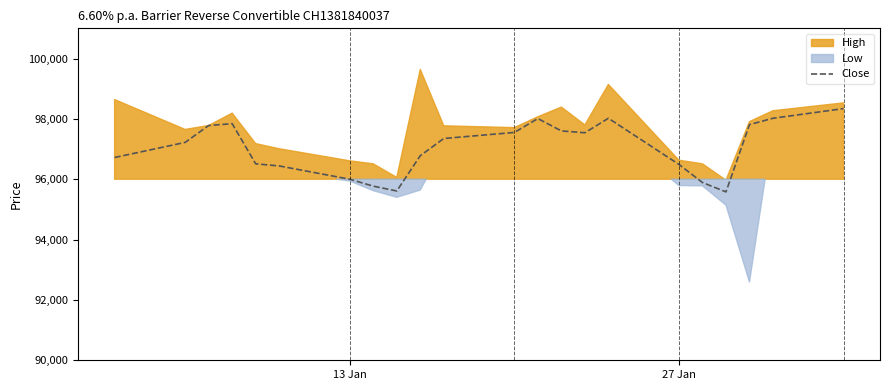

What is the difference between the maximum and minimum values?

2760